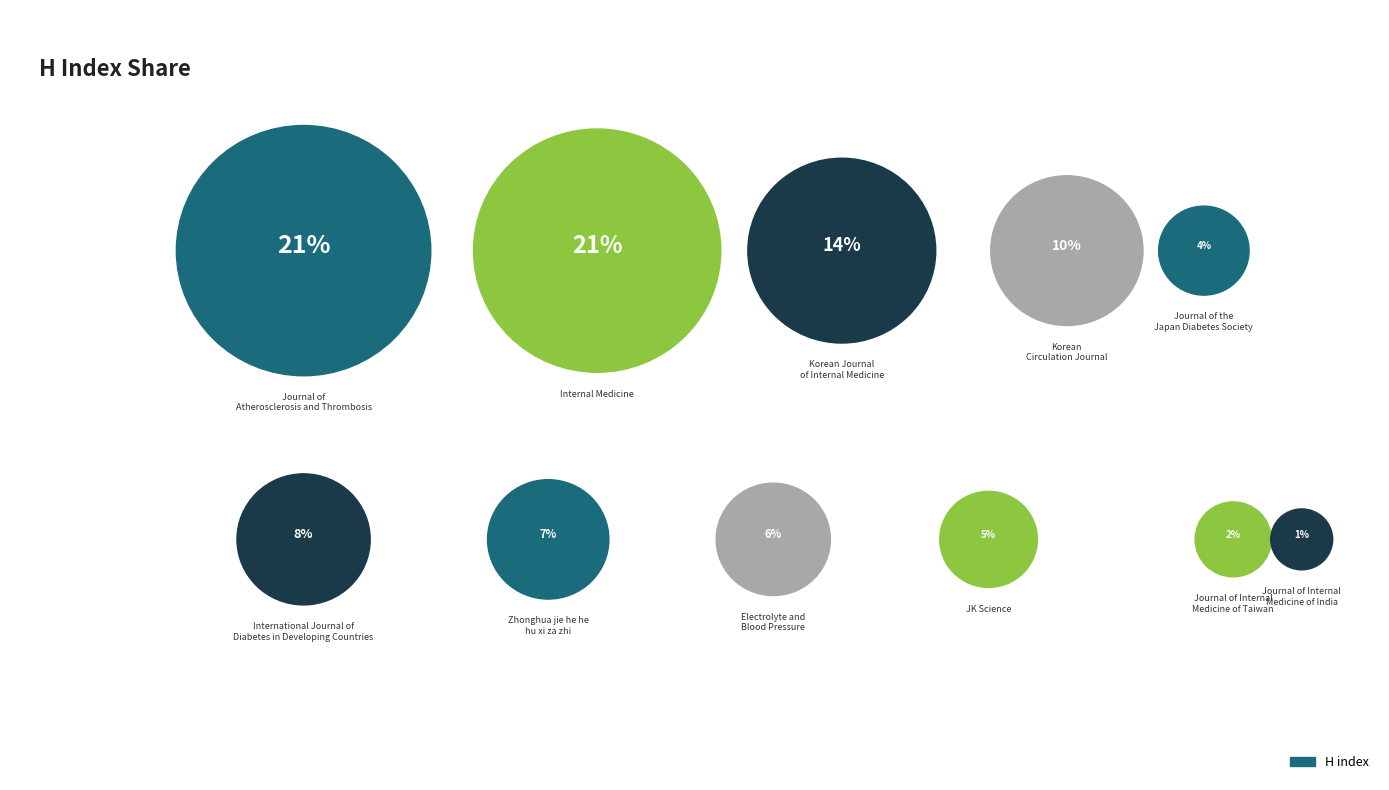

What is the largest slice in the pie chart?

Journal of Atherosclerosis and Thrombosis